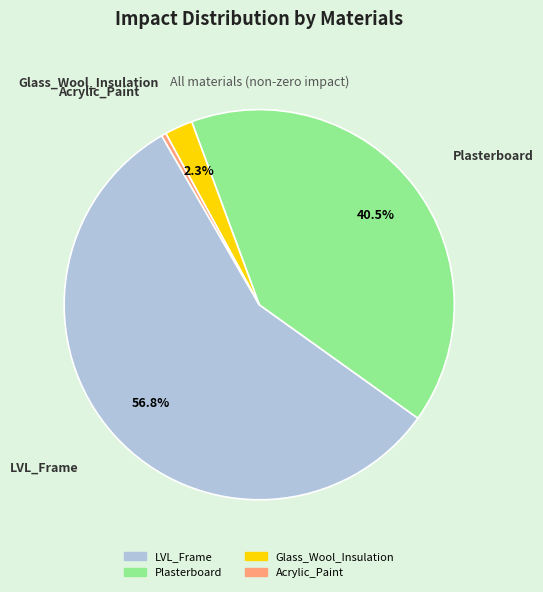

To the nearest percent, what is the combined percentage of Plasterboard and Acrylic_Paint?

41%